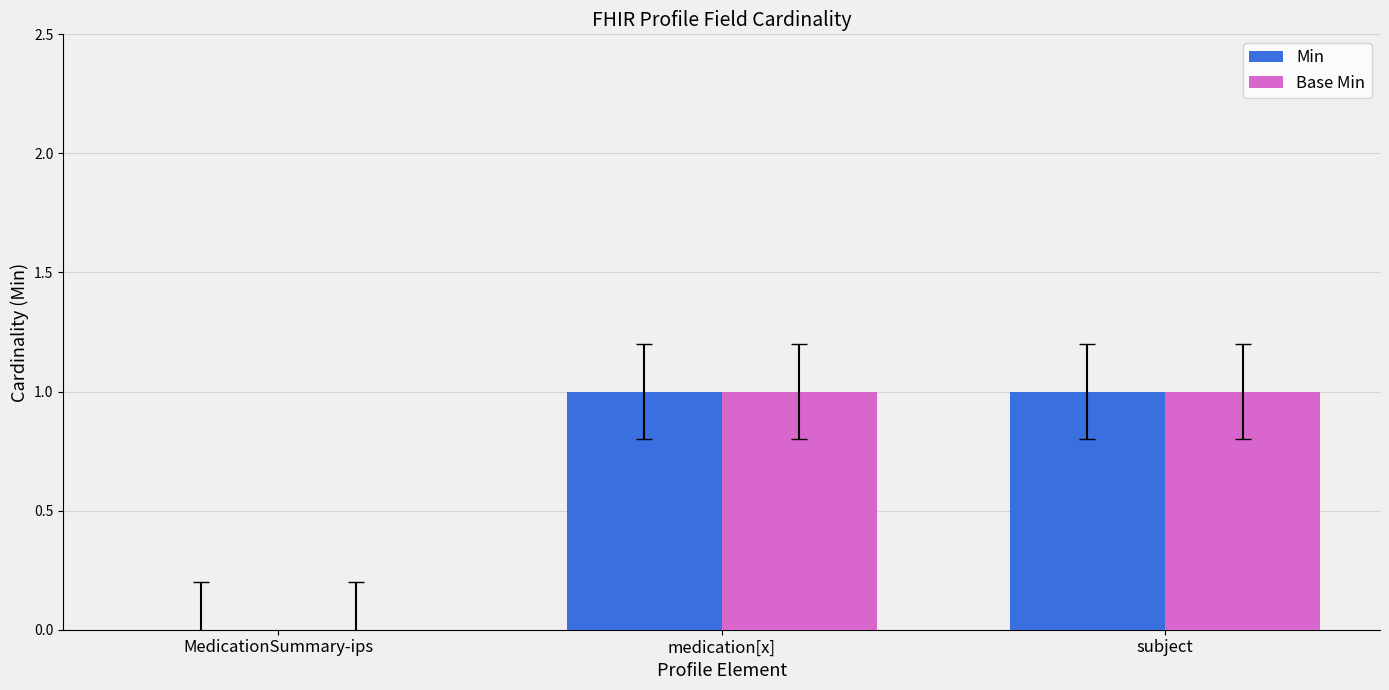

What are all the series names shown in the legend?

Min, Base Min